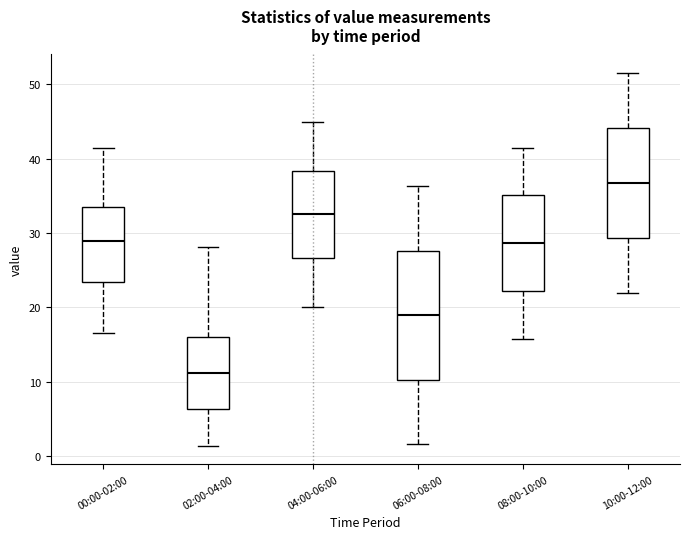

Where does the median line of the box for 10:00-12:00 sit on the y-axis? The values are not printed on the chart, so give them approximately, as read against the axis.

37